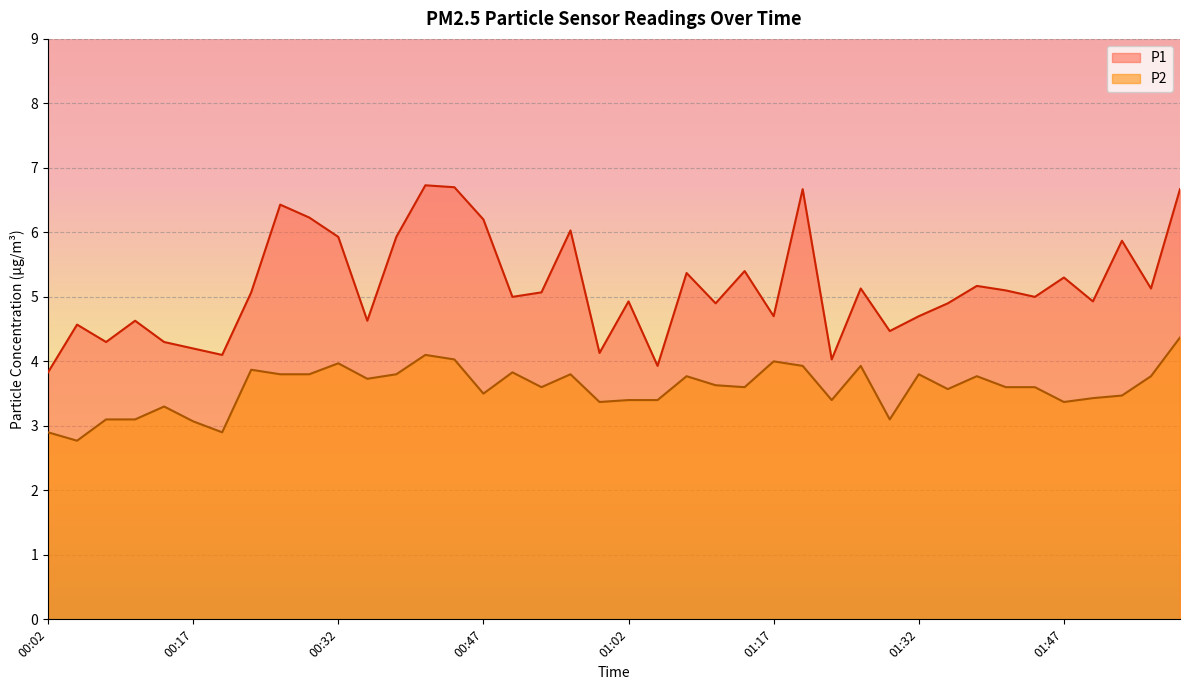

What are all the series names shown in the legend?

P1, P2